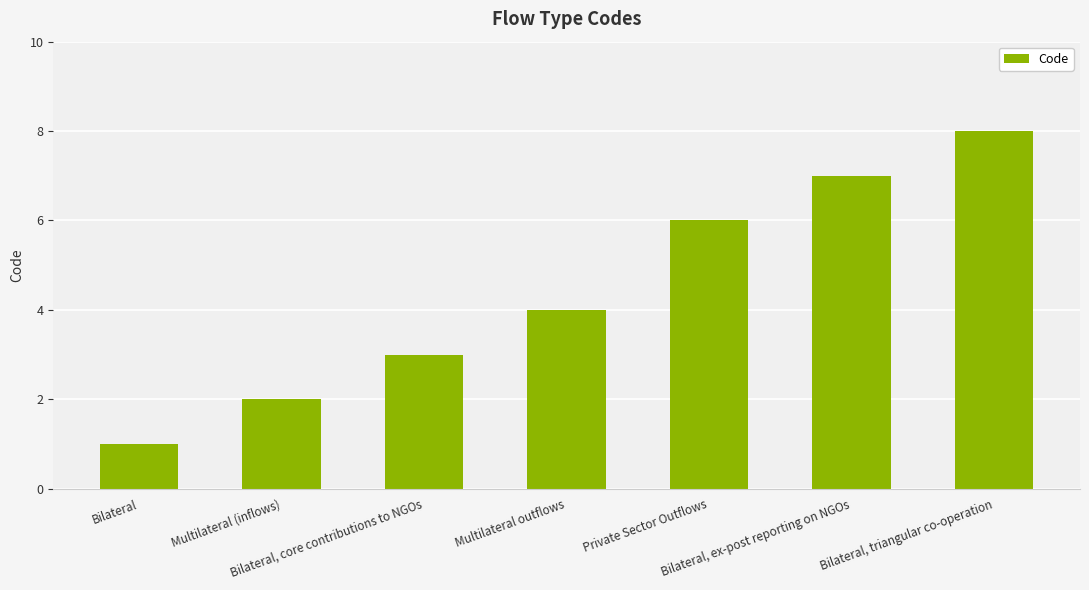

What is the sum of the values at Bilateral, core contributions to NGOs and Bilateral, triangular co-operation?

11